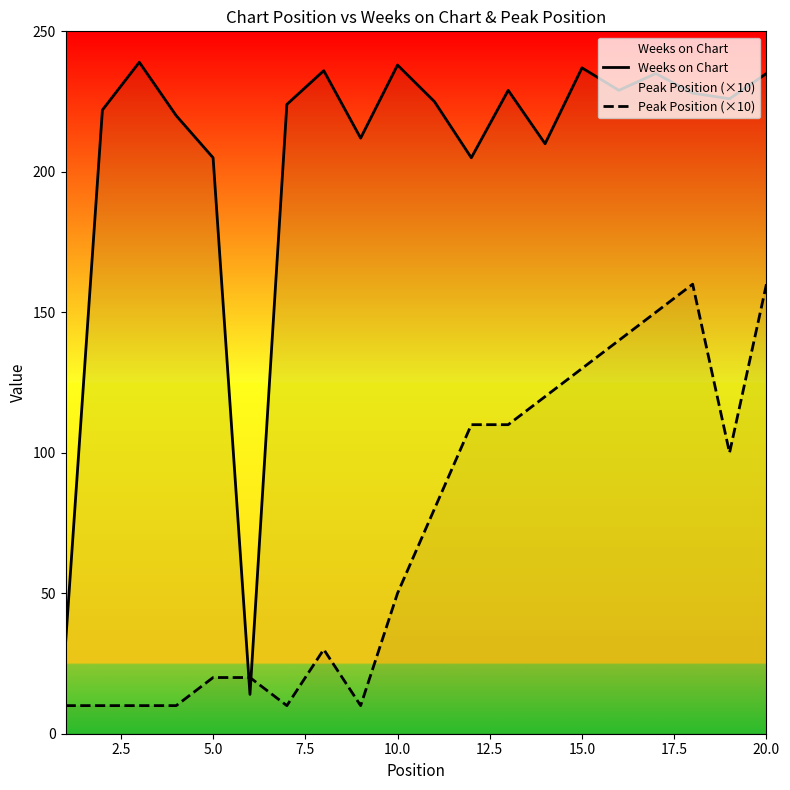

What are all the series names shown in the legend?

Weeks on Chart, Peak Position (×10)